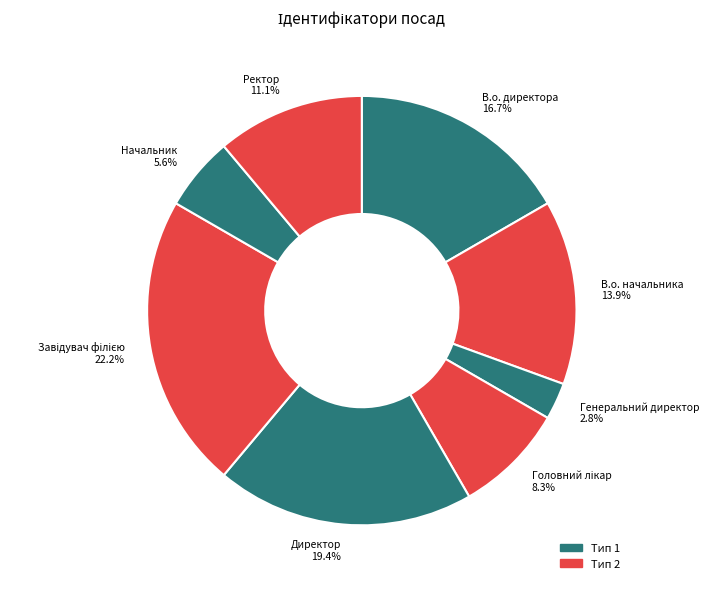

Is В.о. начальника 13.9% the majority of the pie?

No